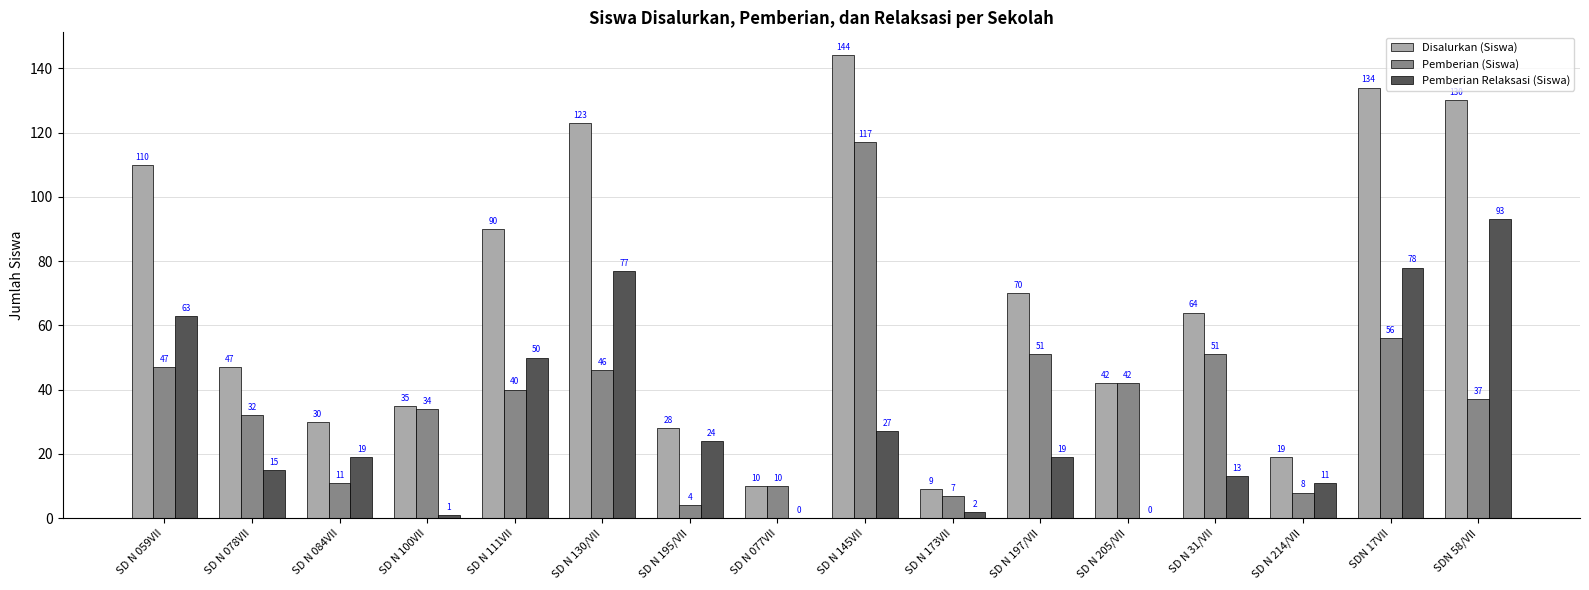

At which category does the chart reach its peak across all series?

SD N 145VII